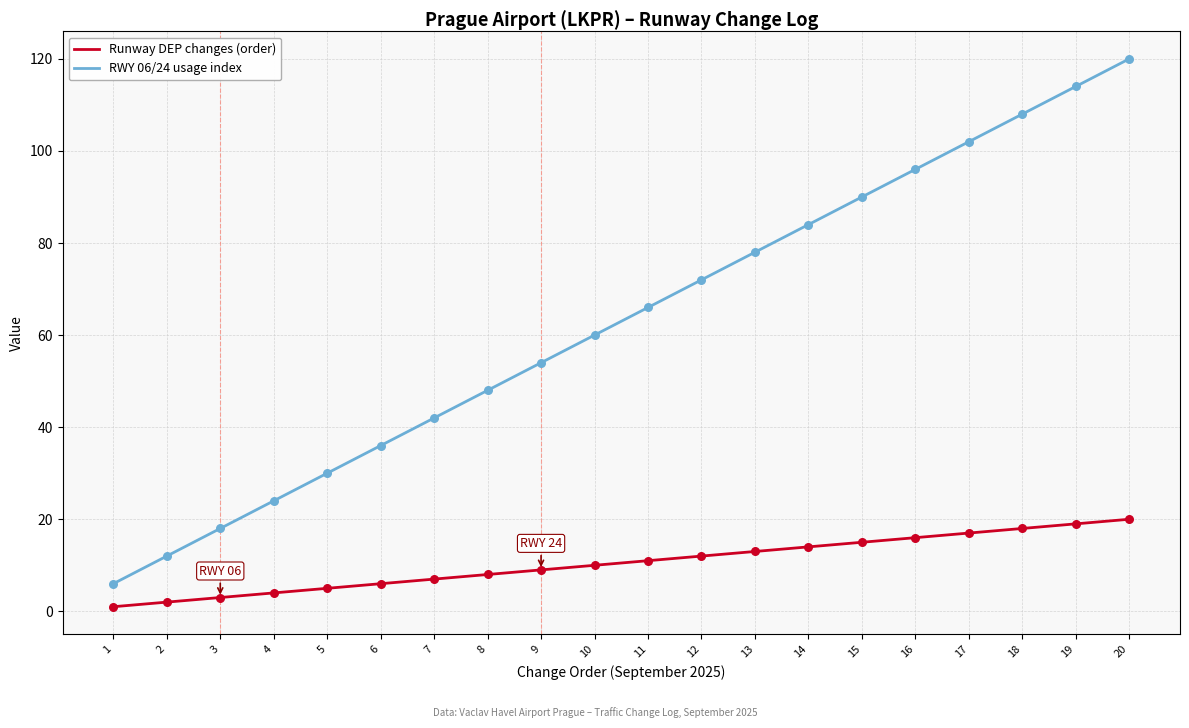

Which series has the largest total across all categories?

RWY 06/24 usage index